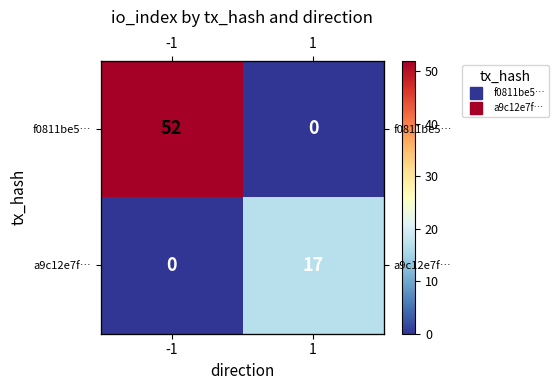

What value does the f0811be5… series have at -1, to the nearest 5?

50